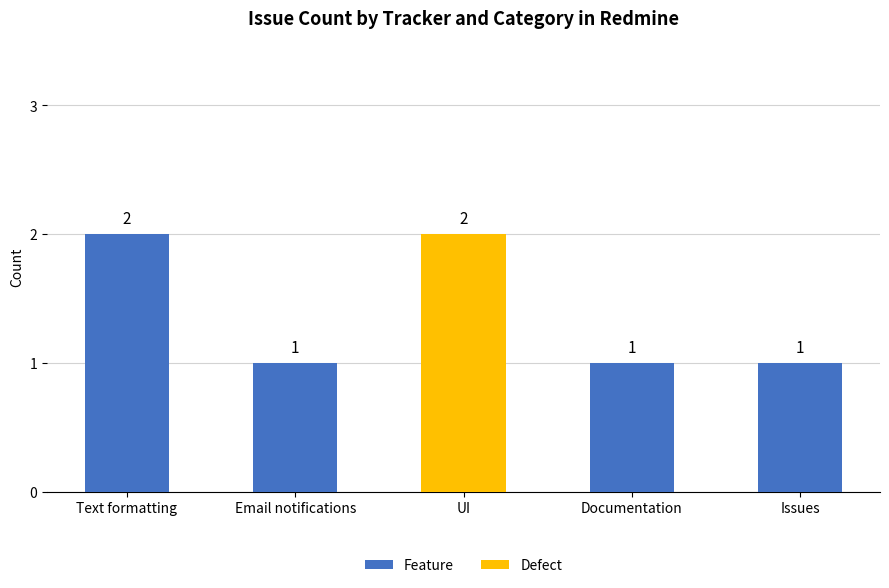

What is the sum of all Feature values?

5